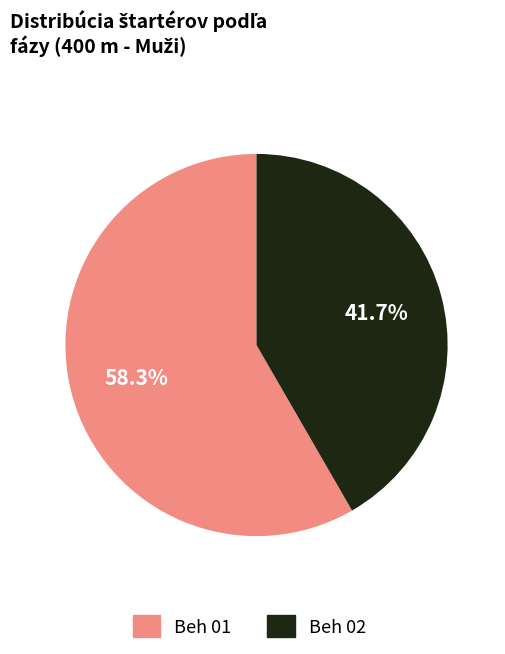

What is the smallest slice in the pie chart?

Beh 02